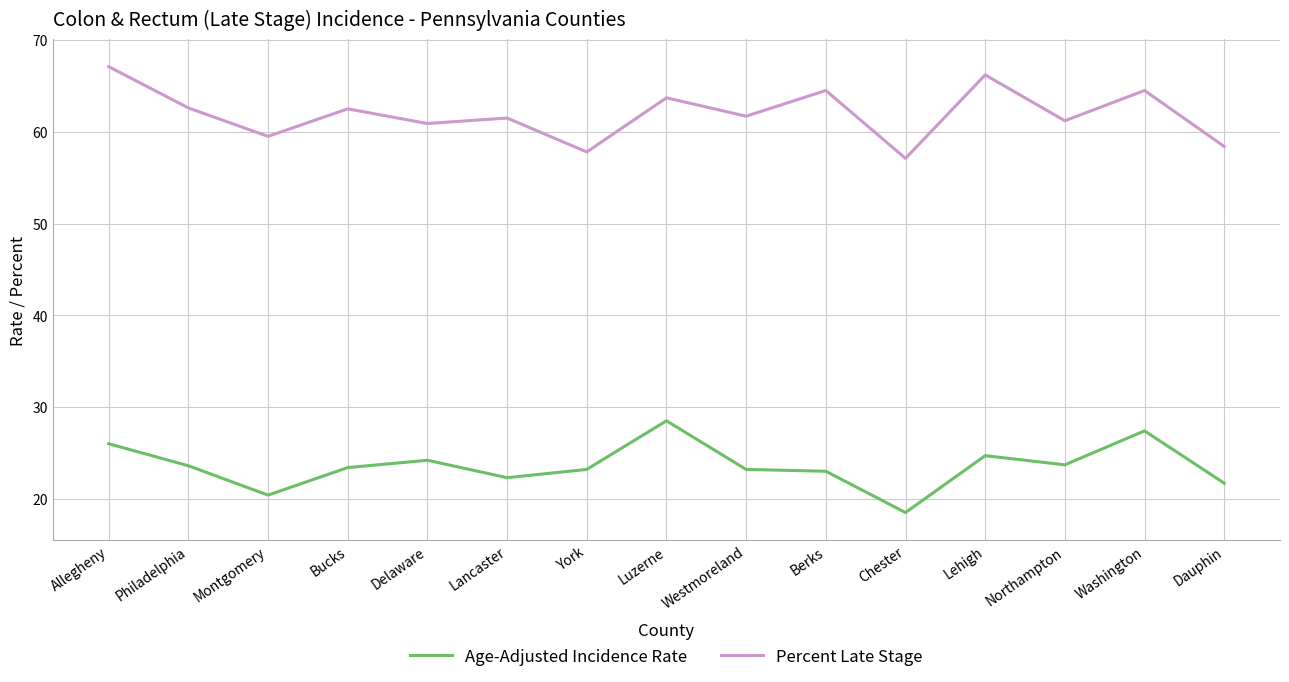

List the series in order of their overall mean, highest first.

Percent Late Stage, Age-Adjusted Incidence Rate